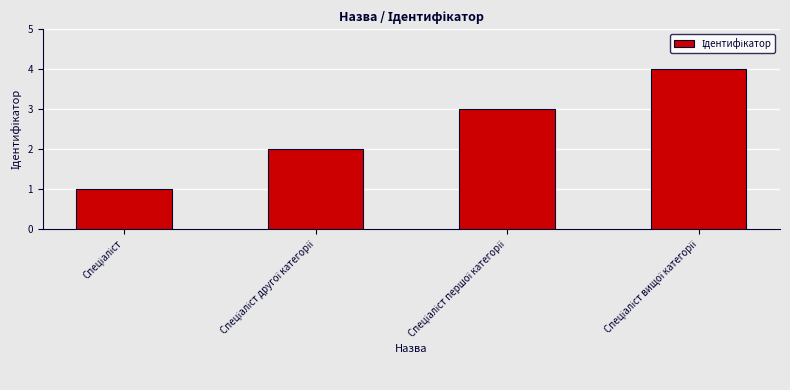

What is the difference between the maximum and minimum values?

3